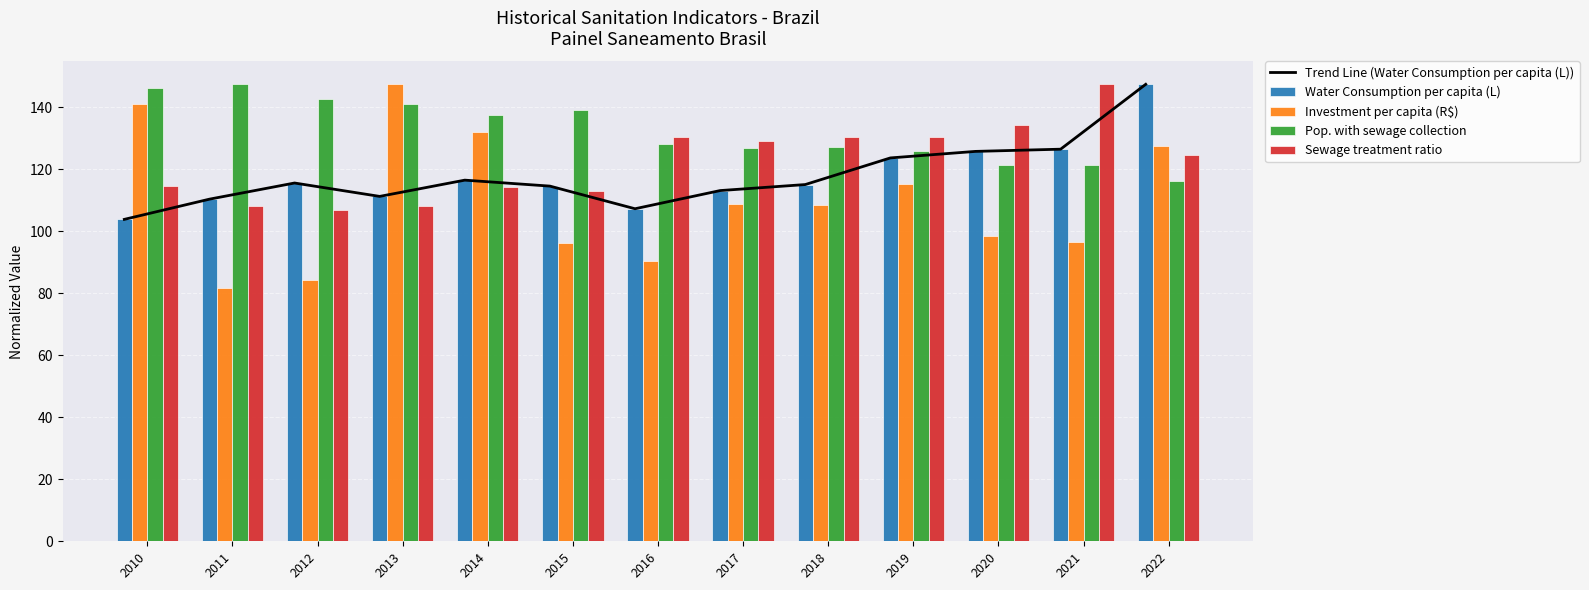

List the labels in order of Trend Line (Water Consumption per capita (L)) value, smallest first.

2010, 2016, 2011, 2013, 2017, 2015, 2018, 2012, 2014, 2019, 2020, 2021, 2022